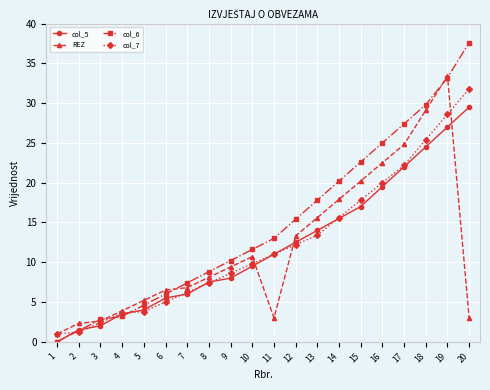

Which series changed the most between 9 and 12?

col_6